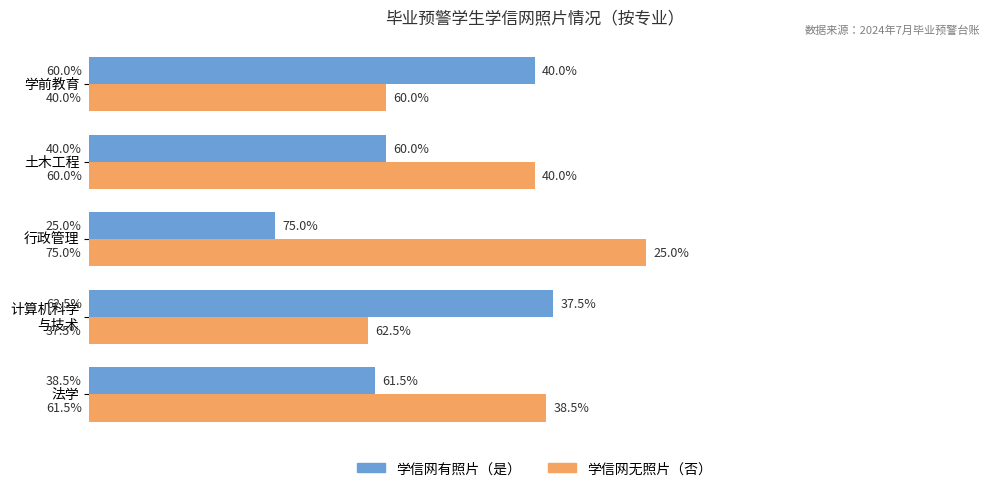

At which label does 学信网有照片（是） reach its minimum?

行政管理